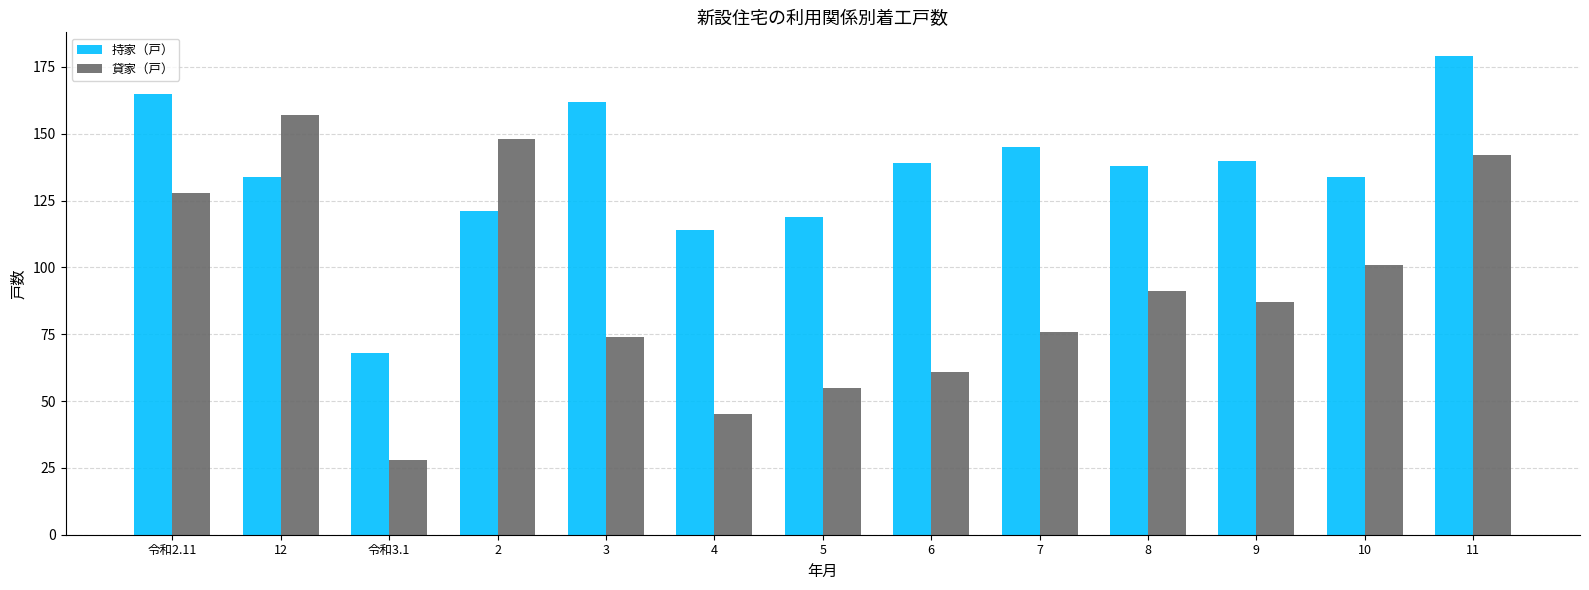

At 4, list the series in order from smallest to largest.

貸家（戸）, 持家（戸）